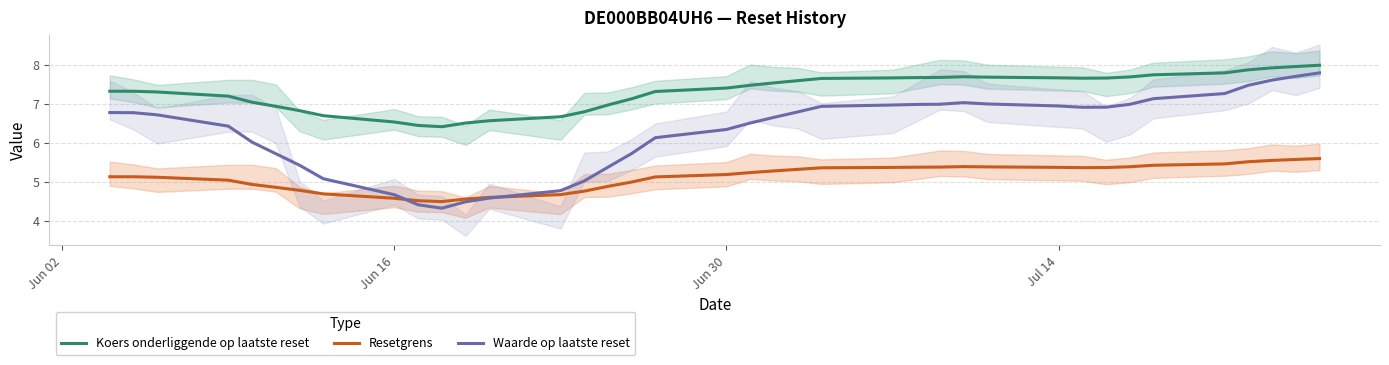

True or false: Waarde op laatste reset has a value of 1.7 at Jun 30.

False